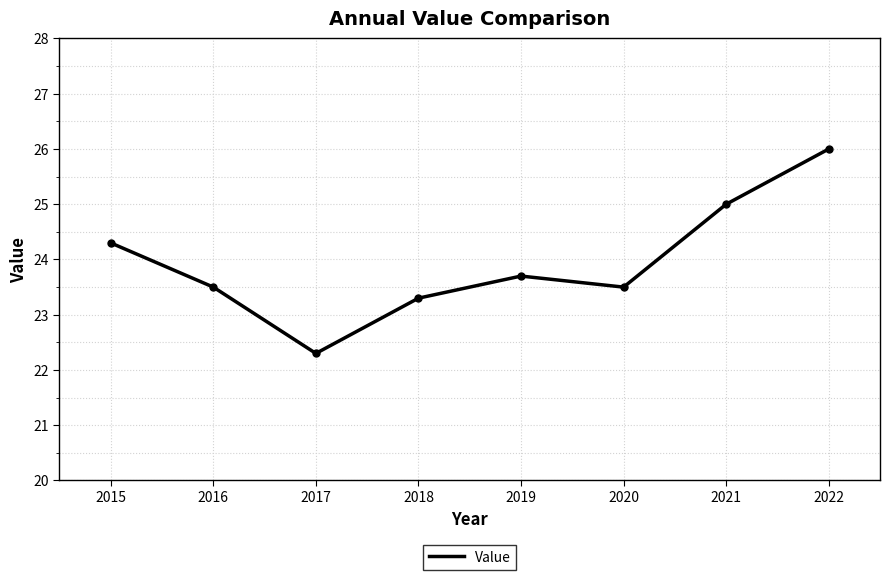

Does the chart have visible grid lines?

Yes